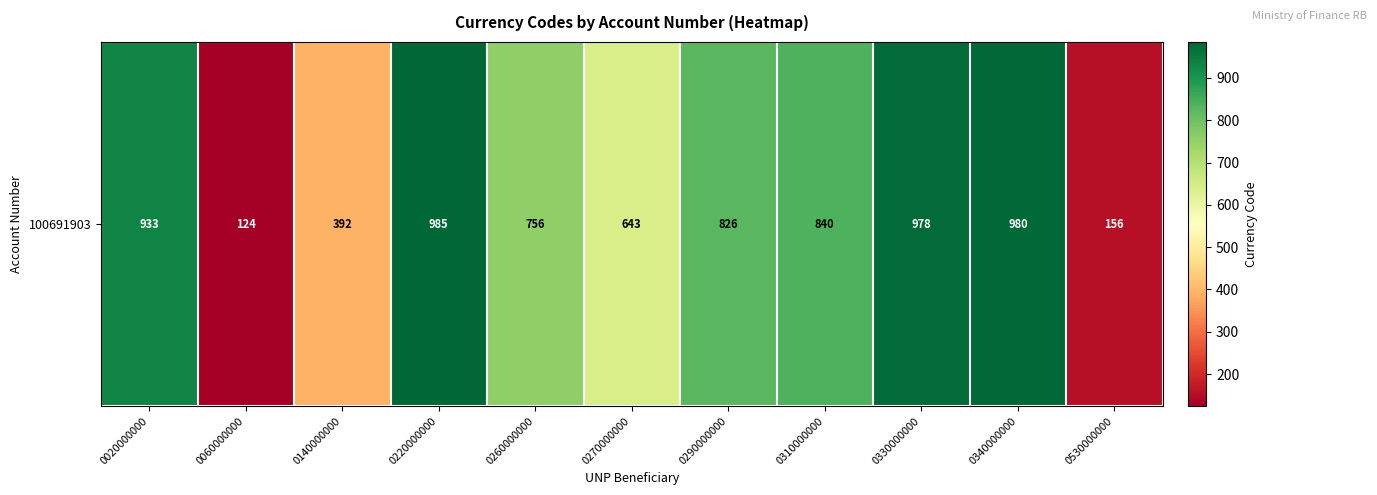

Rank the categories by value from lowest to highest.

0060000000, 0530000000, 0140000000, 0270000000, 0260000000, 0290000000, 0310000000, 0020000000, 0330000000, 0340000000, 0220000000